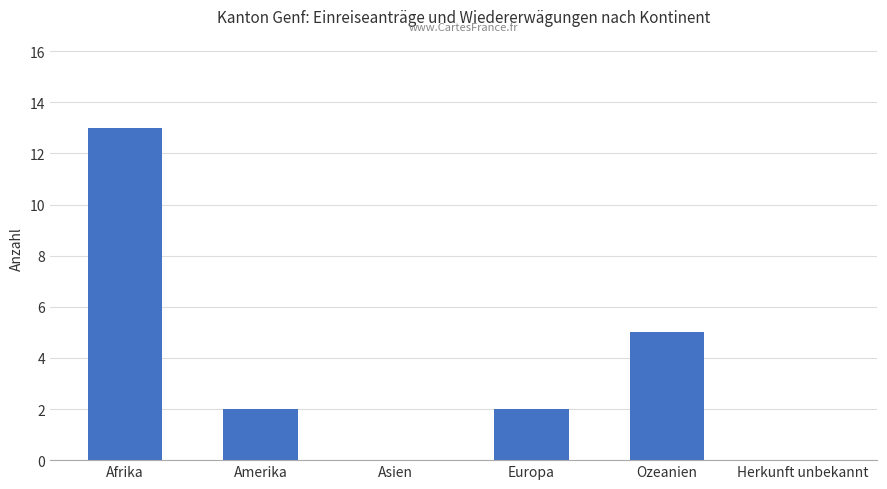

At which label does the data first exceed 2?

Afrika